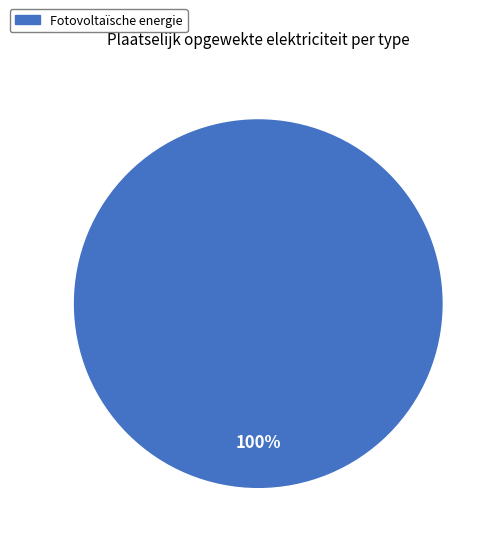

Rank the categories by value from highest to lowest.

Fotovoltaïsche energie